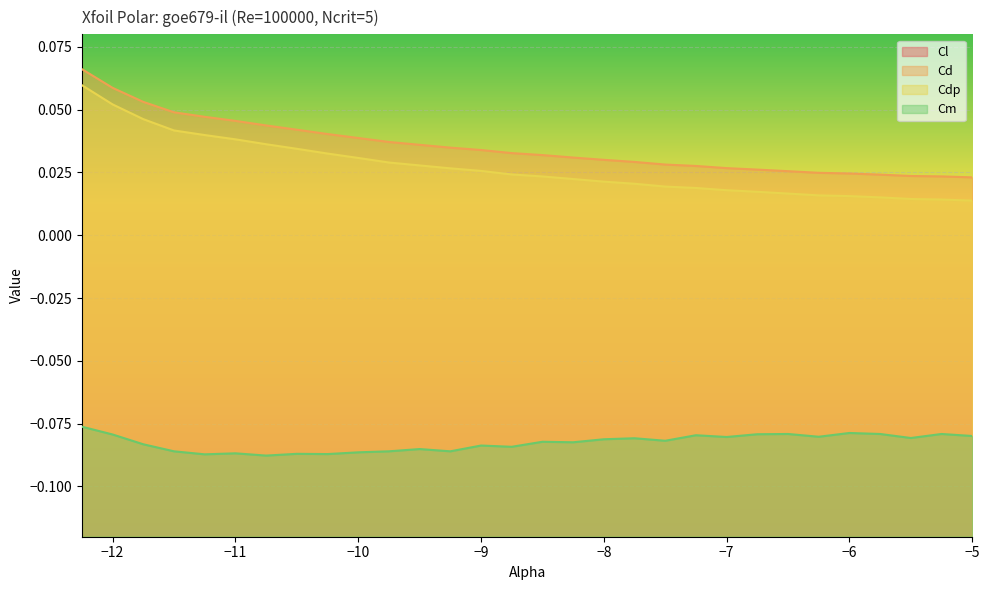

What is the label of the 9th point from the left?

-10.25